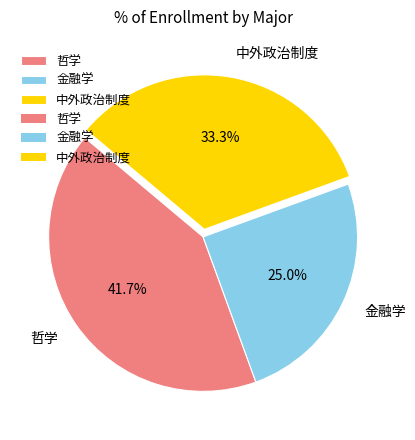

Is there any slice that represents more than half of the pie?

No